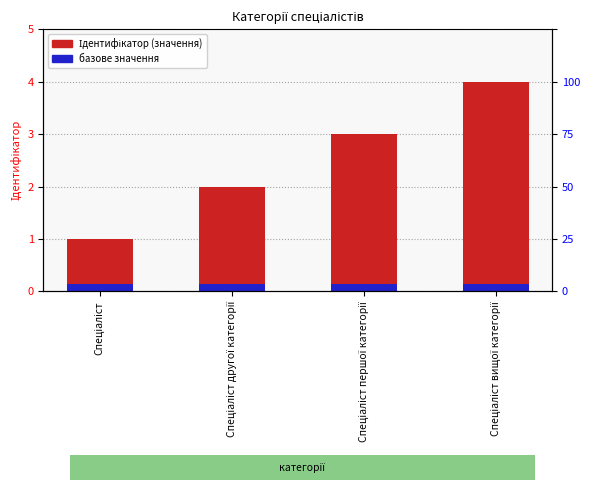

Rank the series by their average value, from highest to lowest.

Ідентифікатор, base value